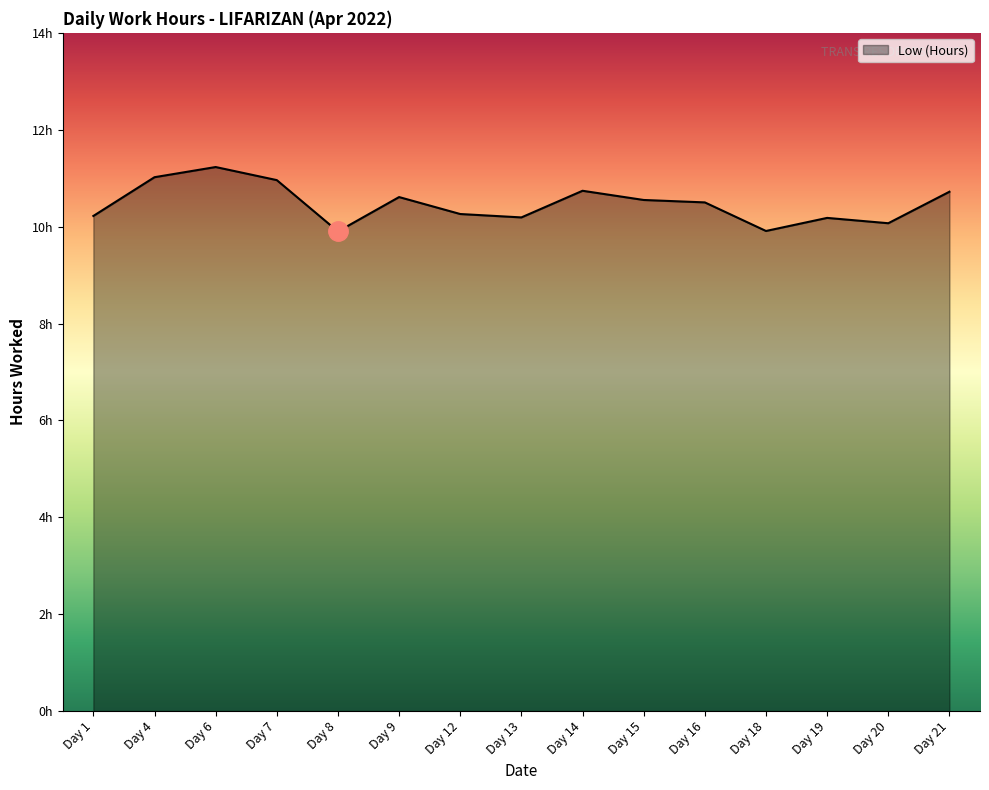

At which category does the data reach its first local peak?

Day 6